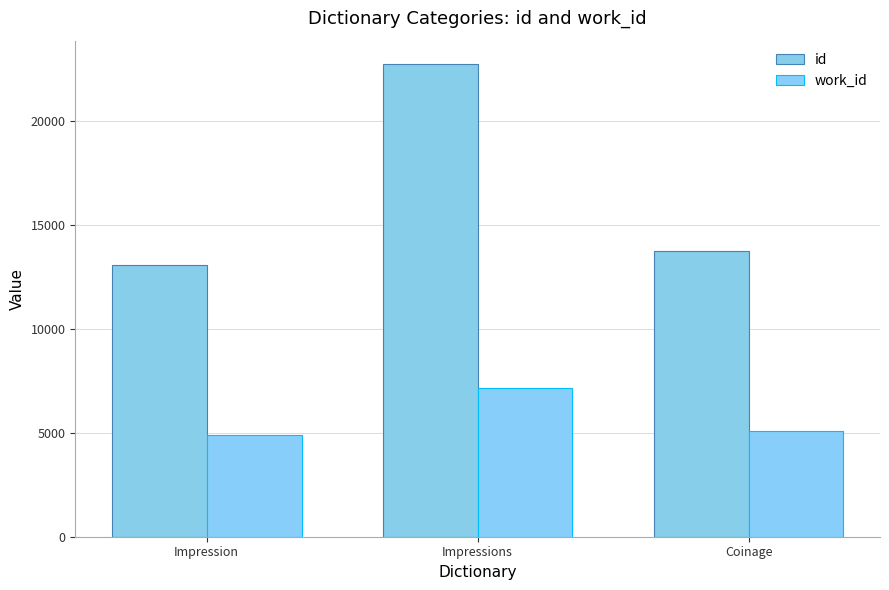

Reading right to left, what are all the values shown in this chart?

id: 13740	22745	13104
work_id: 5088	7182	4885